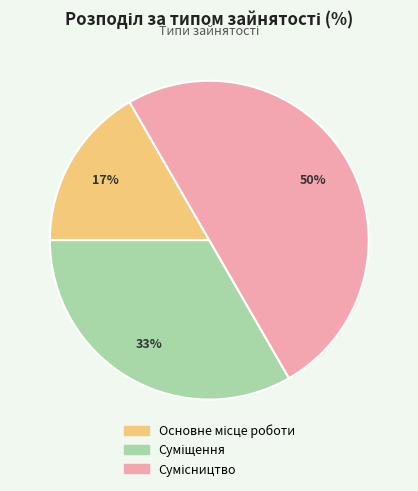

To the nearest percent, what is the average slice percentage?

33%